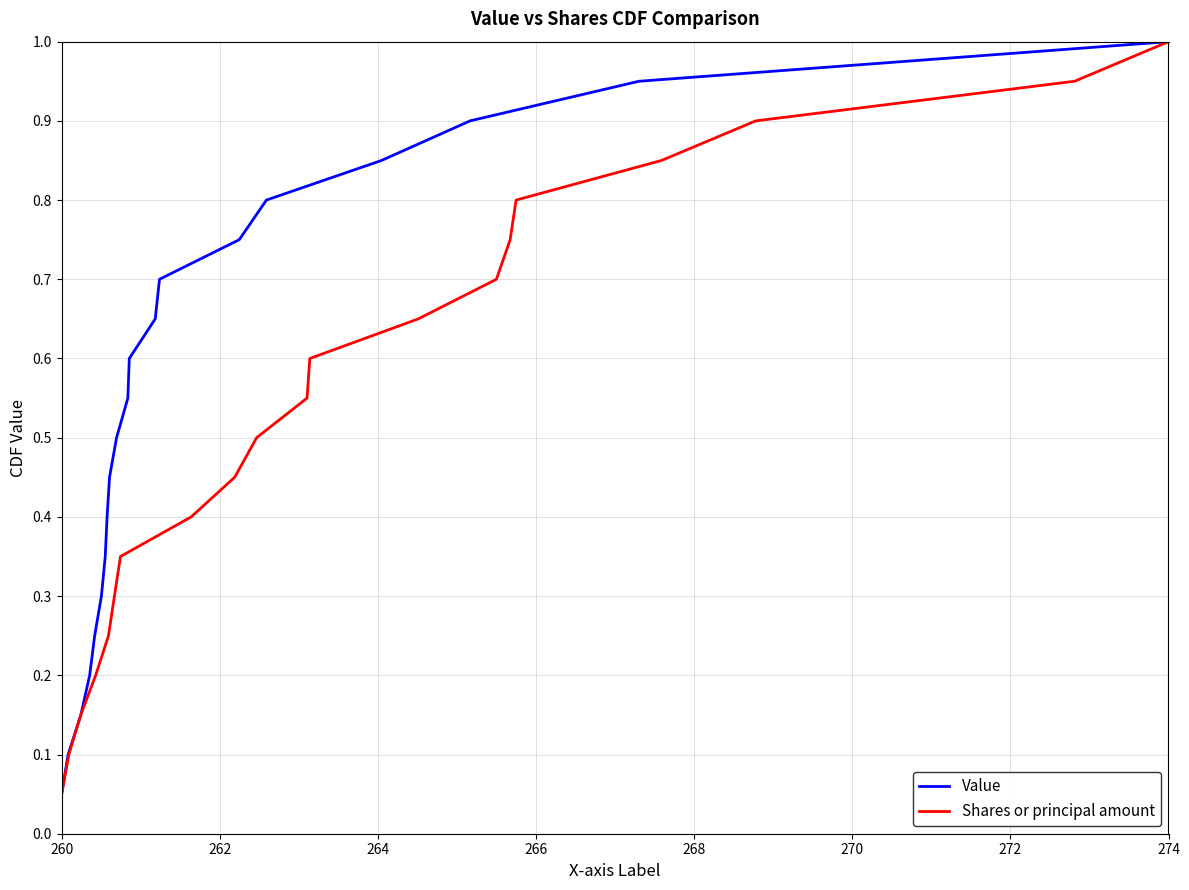

At which label is Shares or principal amount closest to 0?

260